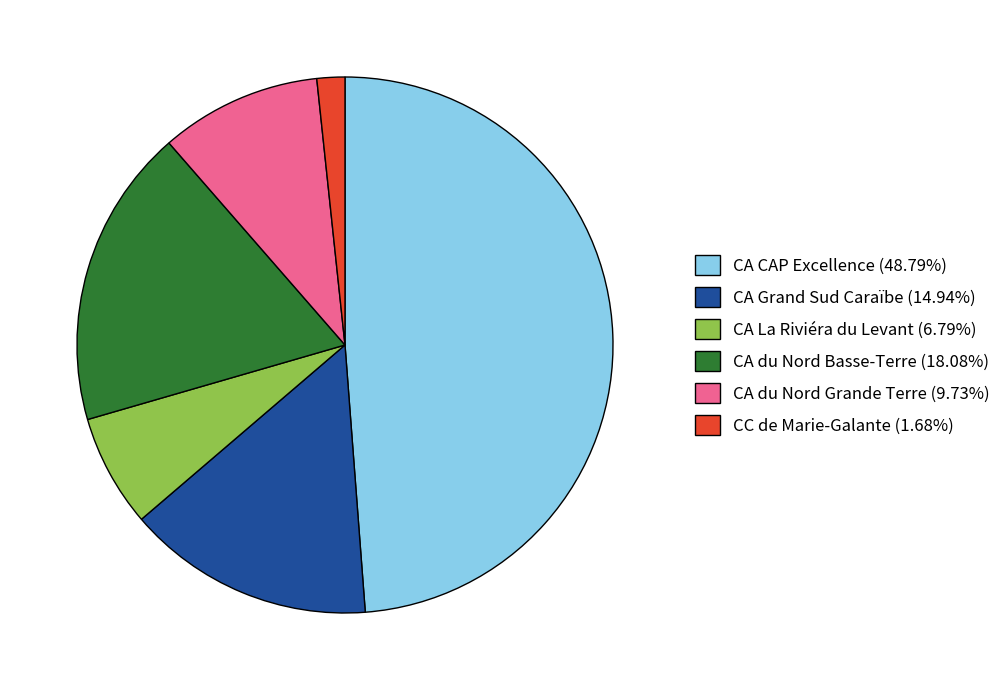

Which slice is the smallest?

CC de Marie-Galante